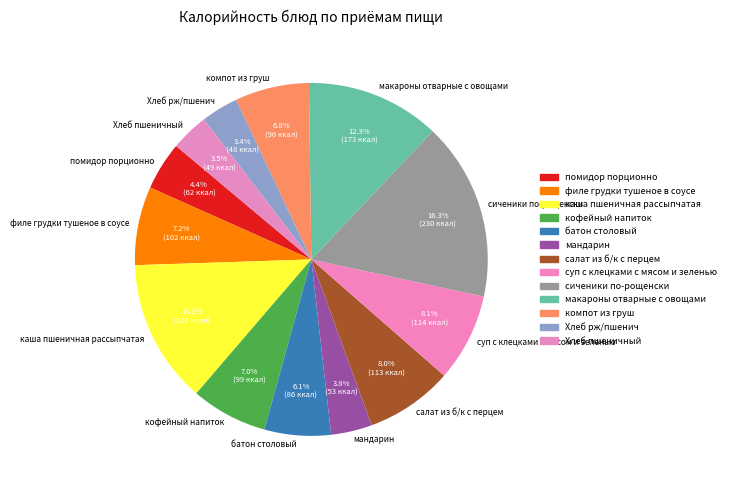

Does помидор порционно represent more than half of the total?

No